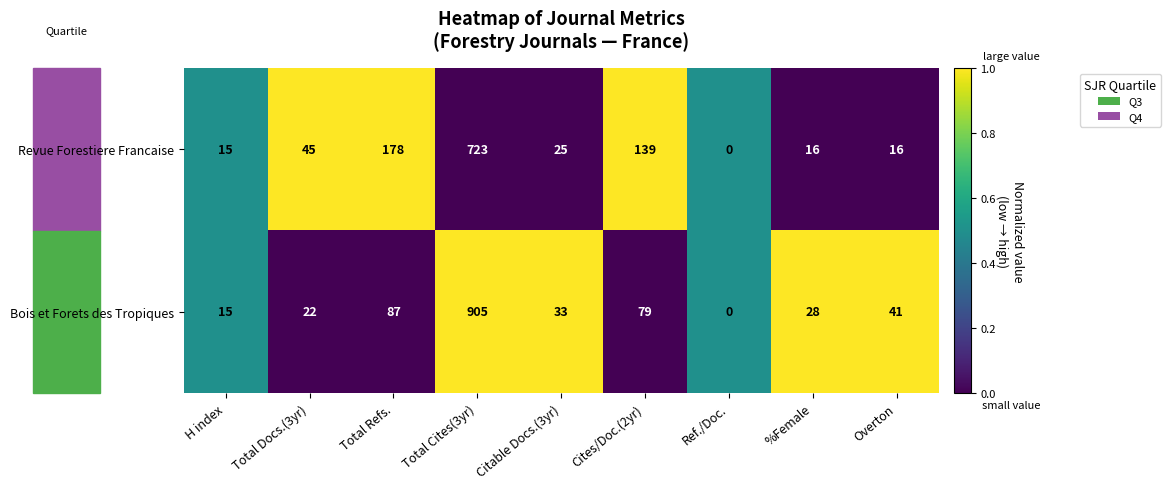

What is the sum of the Bois et Forets des Tropiques values at H index and Overton?

56